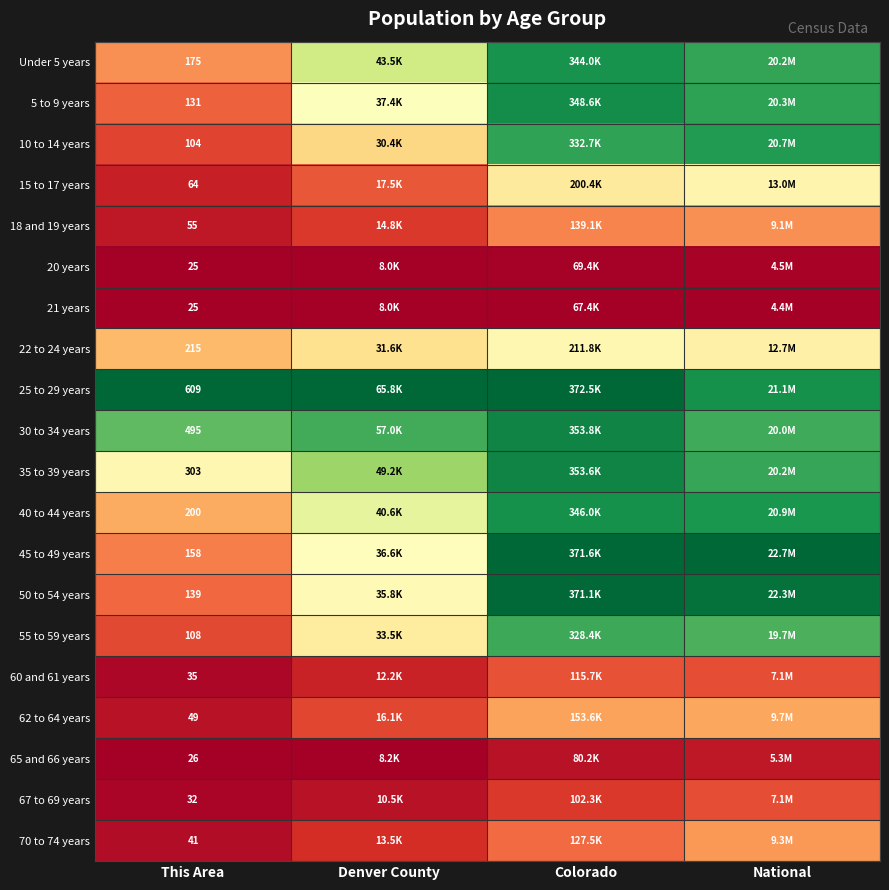

Is the value of 65 and 66 years at This Area greater than the value of 35 to 39 years at This Area?

No